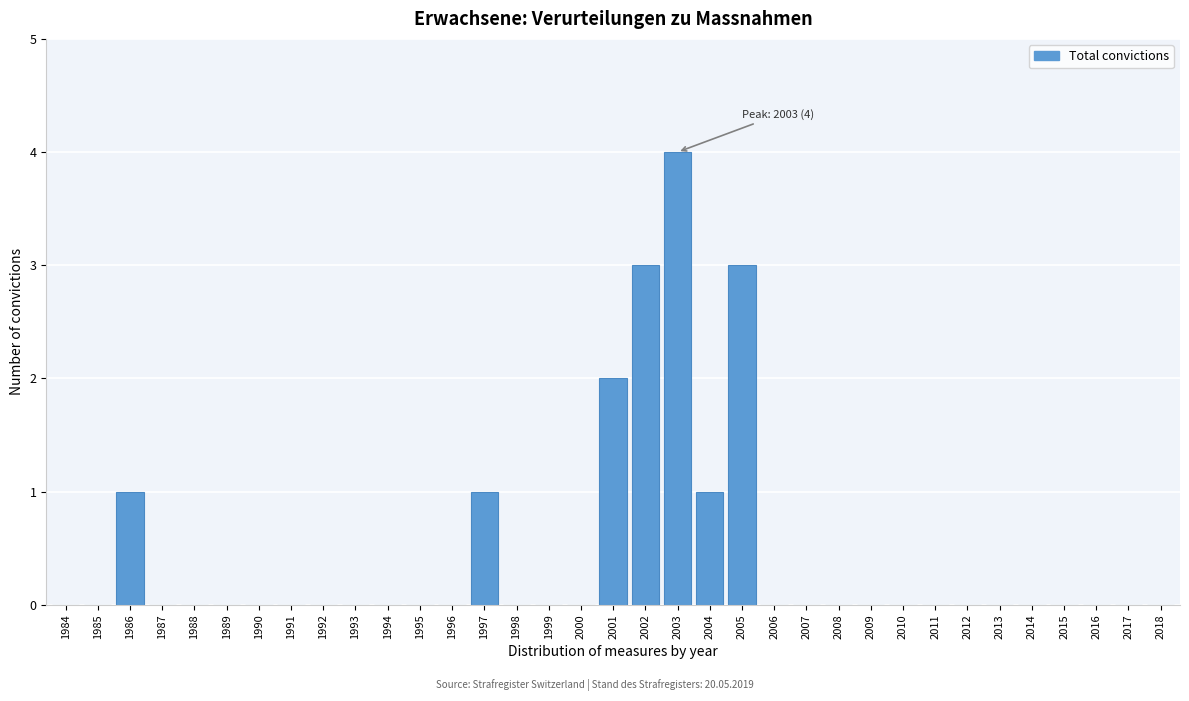

Which category has the highest value across all series?

2003